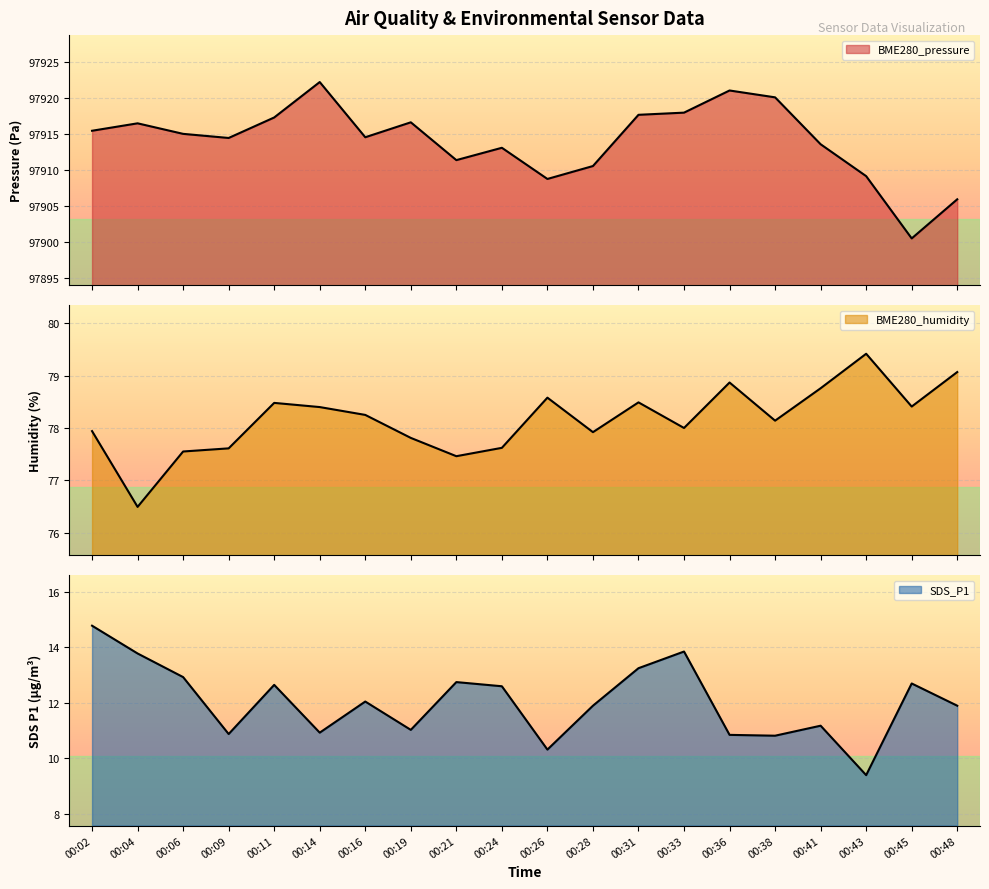

True or false: SDS_P1 has a value of 4.9 at 00:09.

False